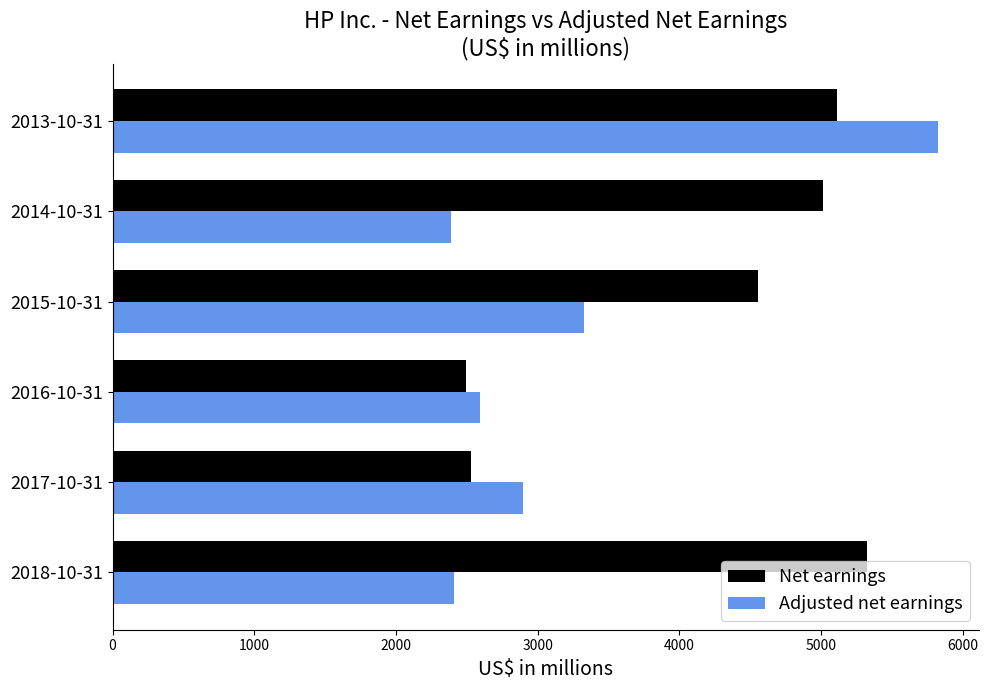

What is the smallest value displayed?

2389